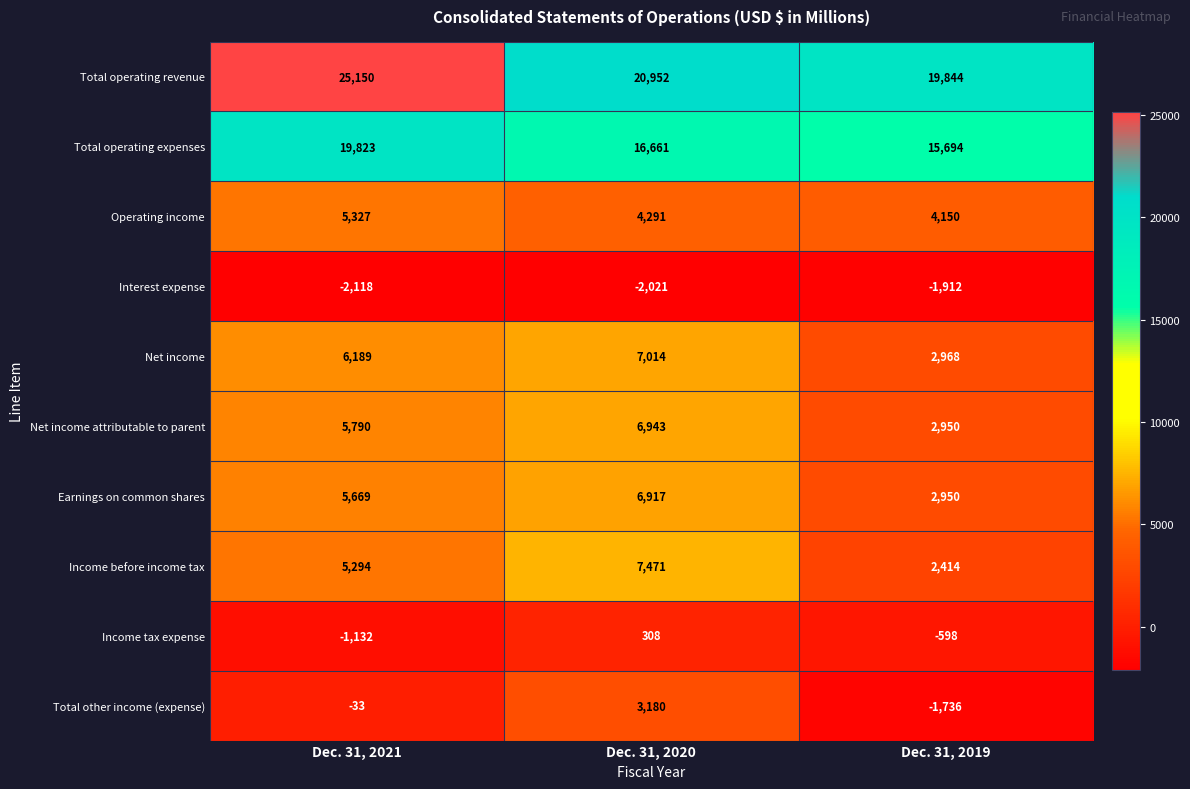

Which series has the largest total across all categories?

Total operating revenue